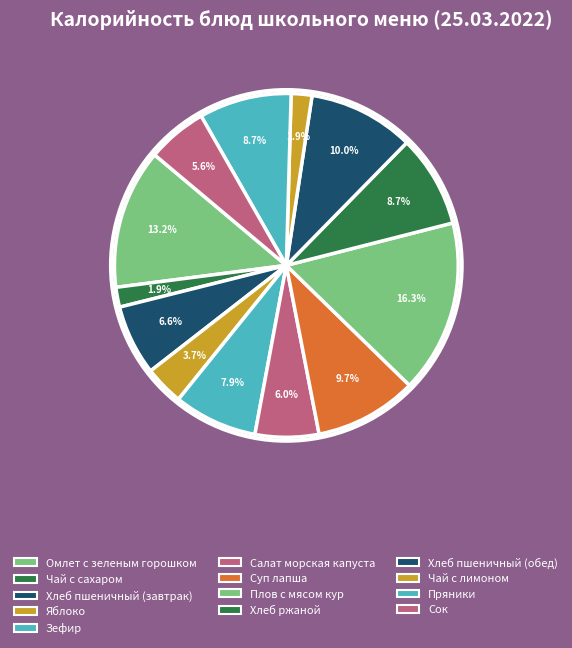

Is there a majority slice in this chart?

No